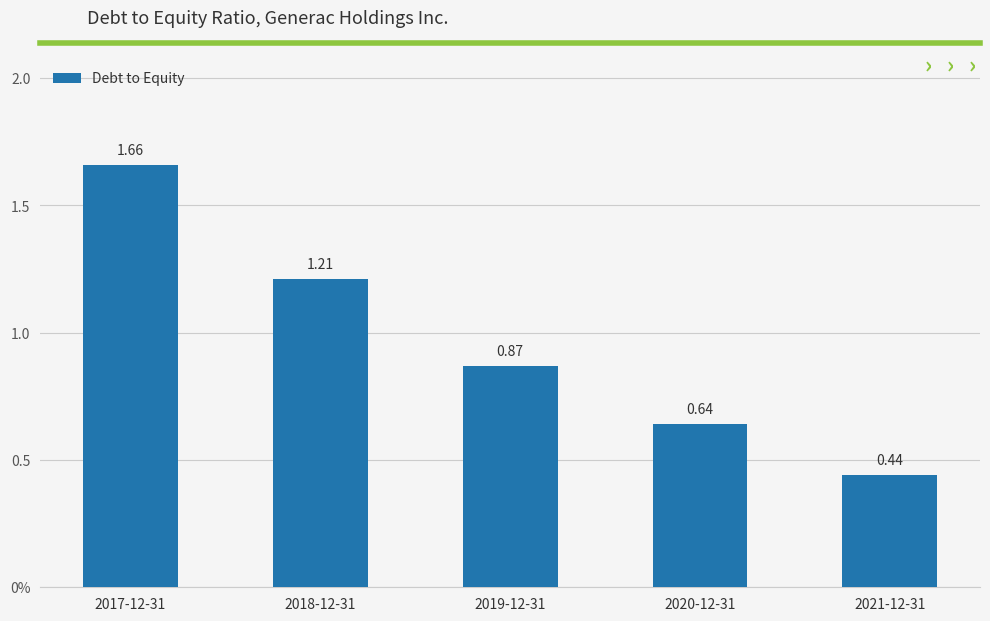

Are the bars horizontal?

No